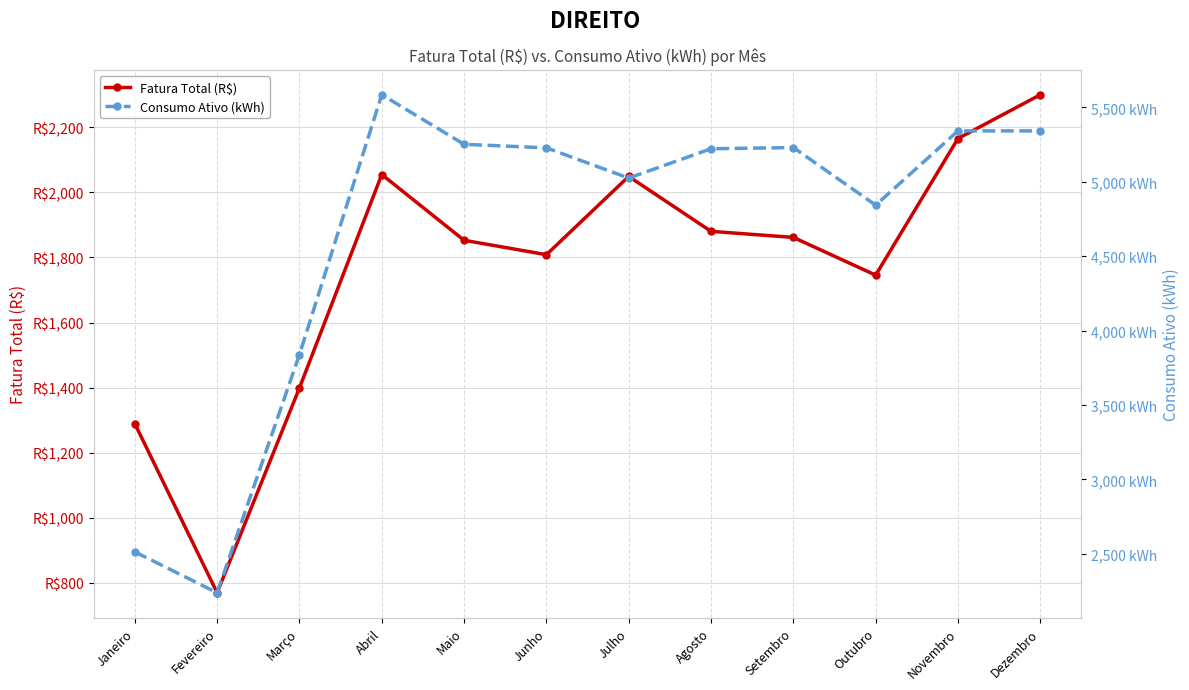

Is this an area chart (filled region under the line)?

No